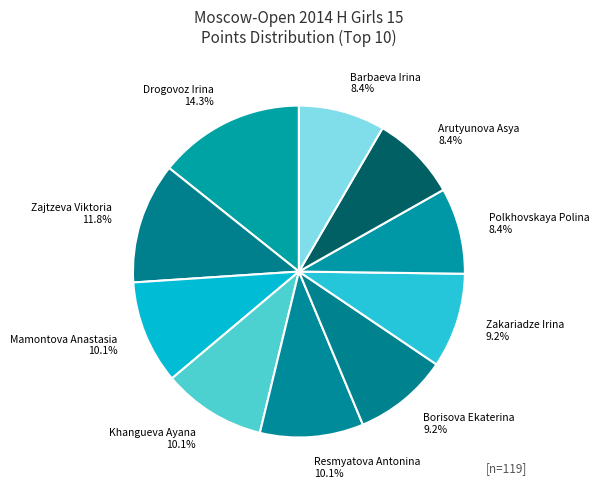

To the nearest percent, what is the difference between the largest and smallest slice percentages?

6%